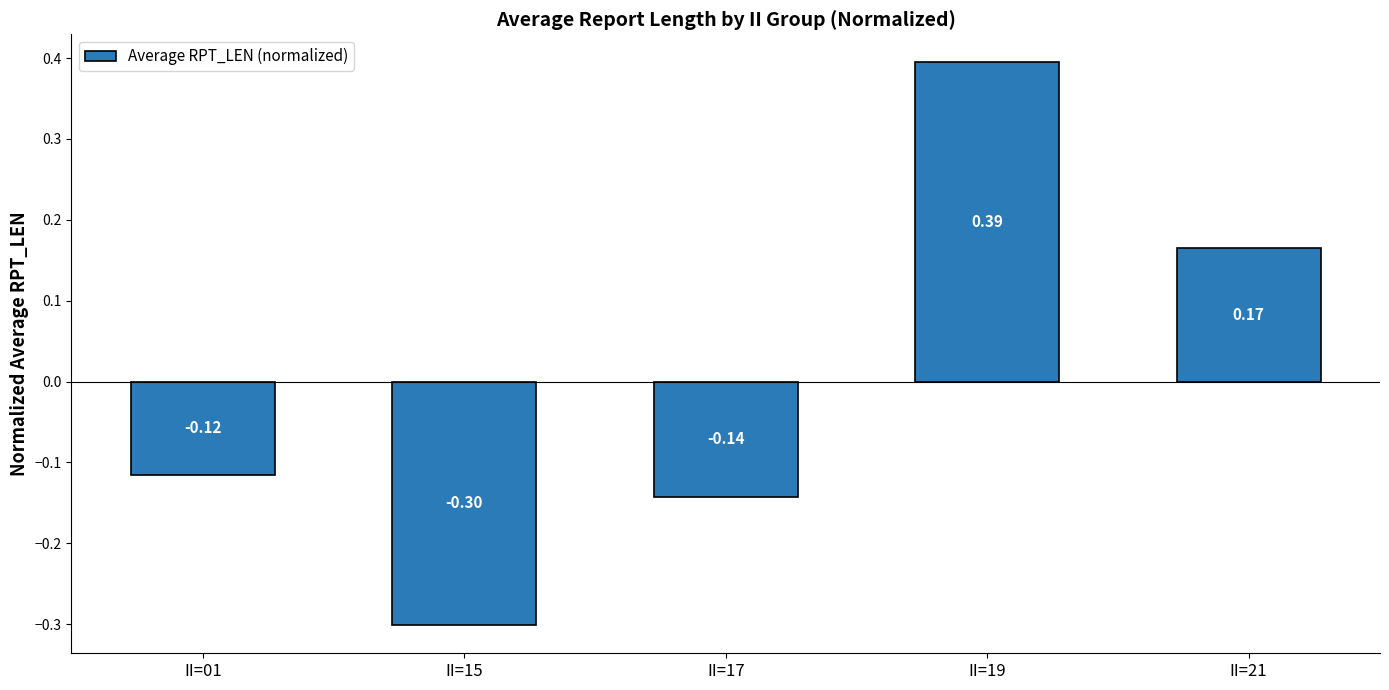

The value at II=15 is -0.3. True or false?

True